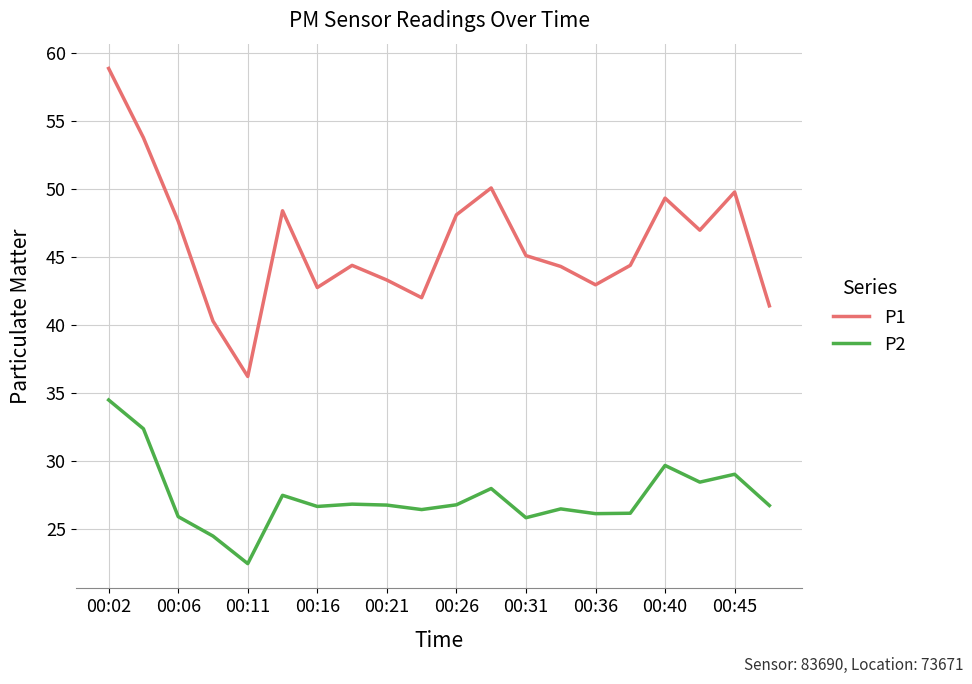

Which series has the widest spread of values?

P1